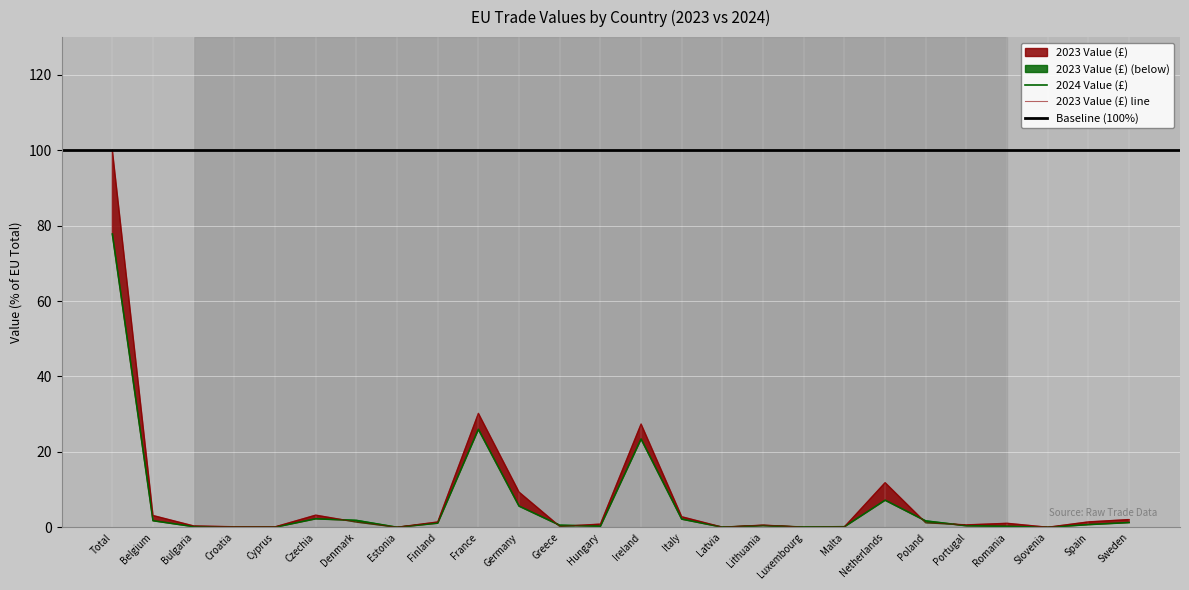

How many intersections are there between 2023 Value (£) and 2024 Value (£)?

10